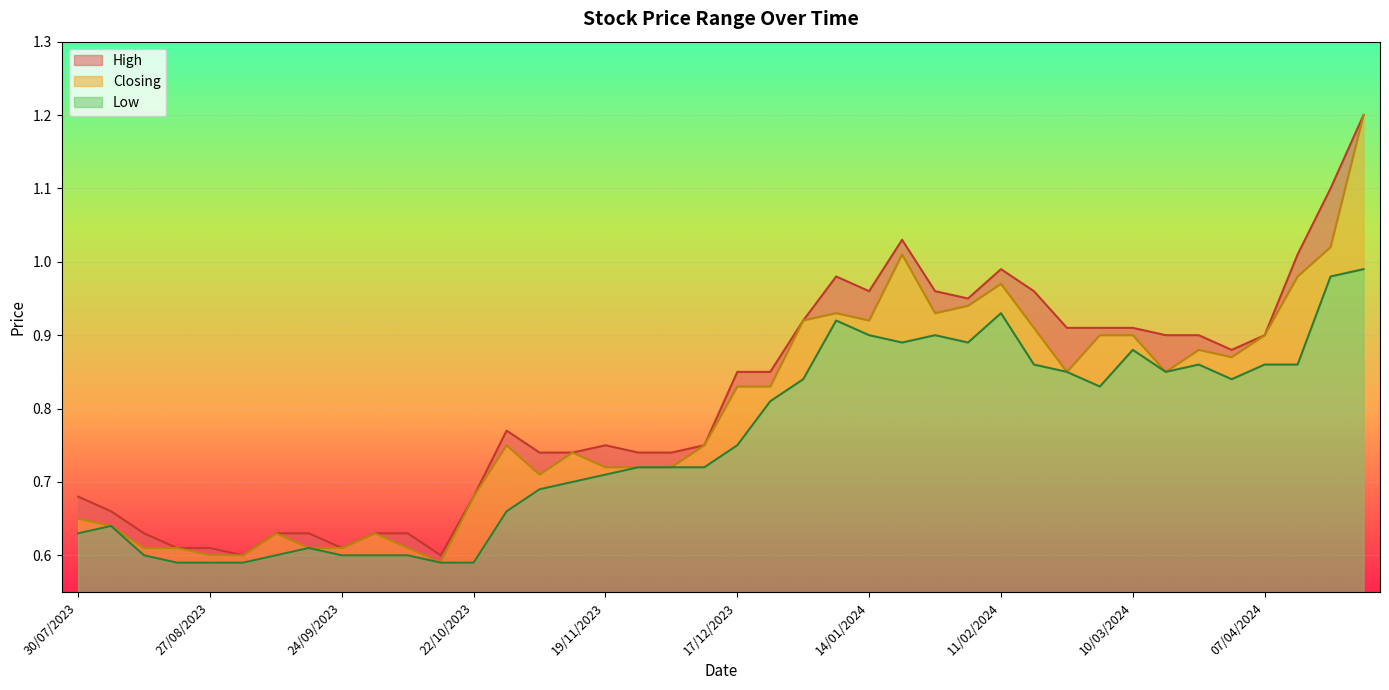

What are all the series names shown in the legend?

High, Closing, Low